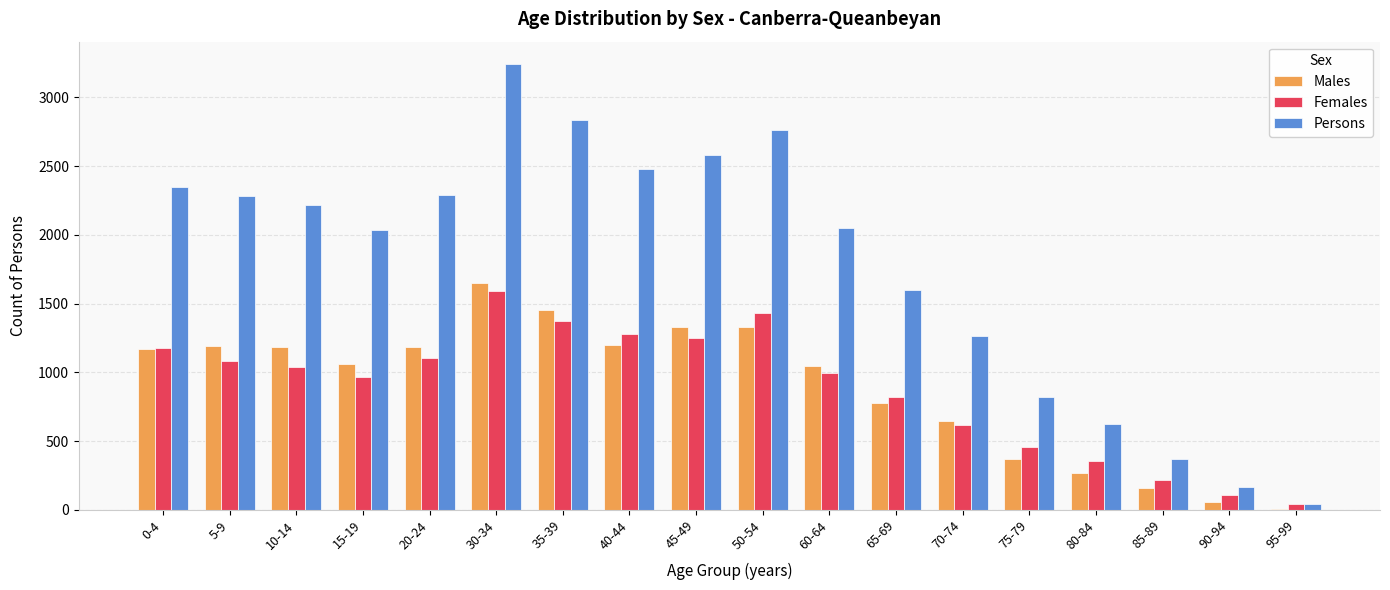

Where is Persons nearest to the value 1643?

65-69